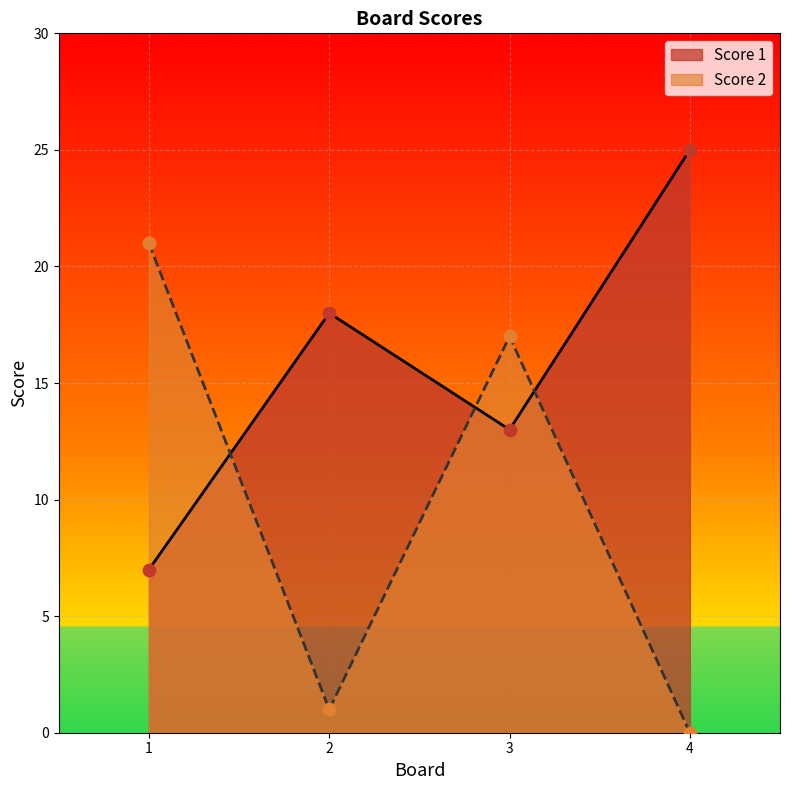

At which category is the sum across all series the highest?

3